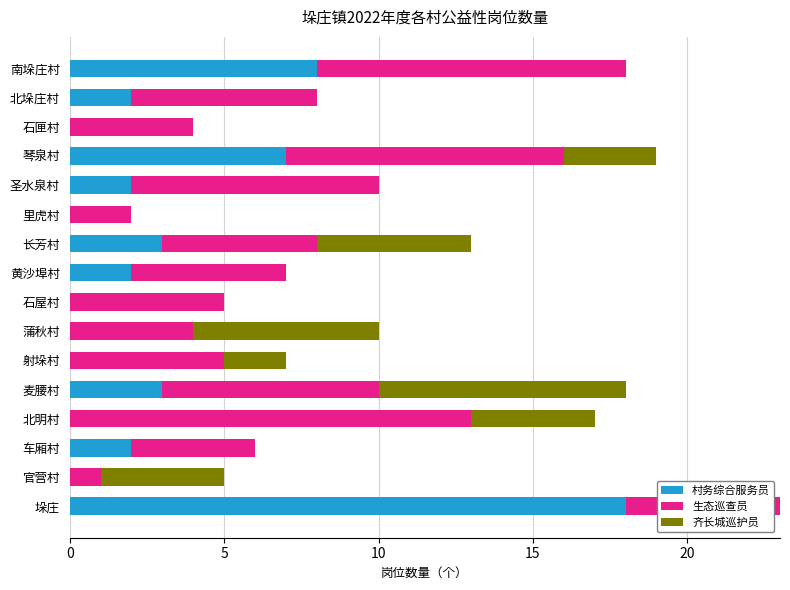

At which label does 村务综合服务员 reach its peak?

垛庄